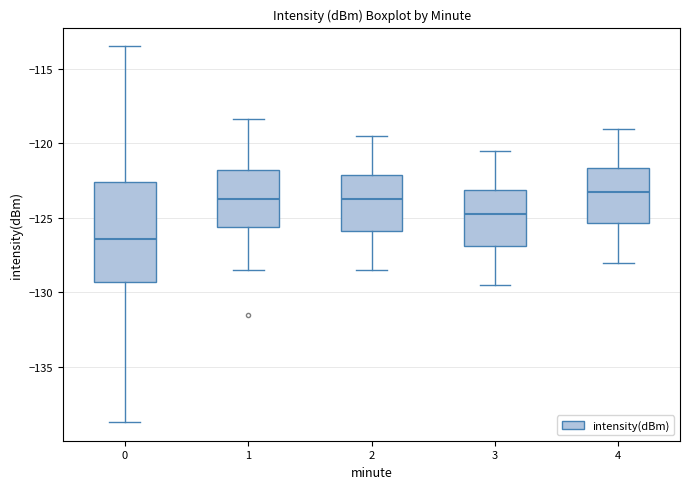

Reading left to right, read every box against the y-axis: the position of its median line, the range the box covers, and the ends of its whiskers. The values are not printed on the chart, so give them approximately, as read against the axis.

0: median -126.5, box -129.5 to -122.5, whiskers -138.5 to -113.5
1: median -123.5, box -125.5 to -122.0, whiskers -128.5 to -118.5
2: median -123.5, box -126.0 to -122.0, whiskers -128.5 to -119.5
3: median -124.5, box -127.0 to -123.0, whiskers -129.5 to -120.5
4: median -123.0, box -125.5 to -121.5, whiskers -128.0 to -119.0